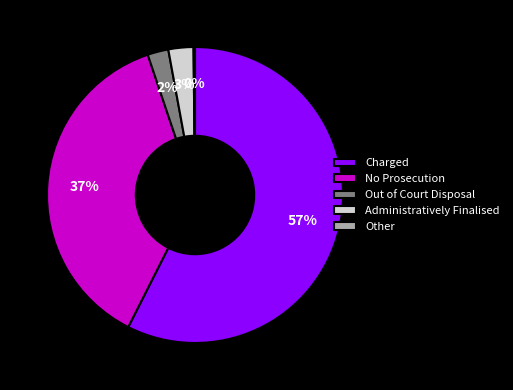

Is it true that No Prosecution is 37% of the pie?

True